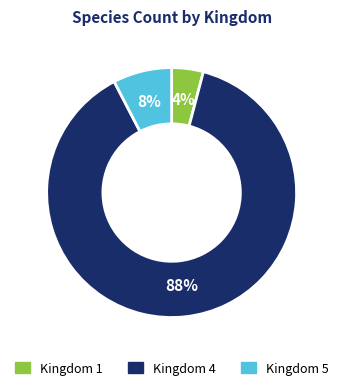

The Kingdom 5 slice represents 8% of the pie. True or false?

True